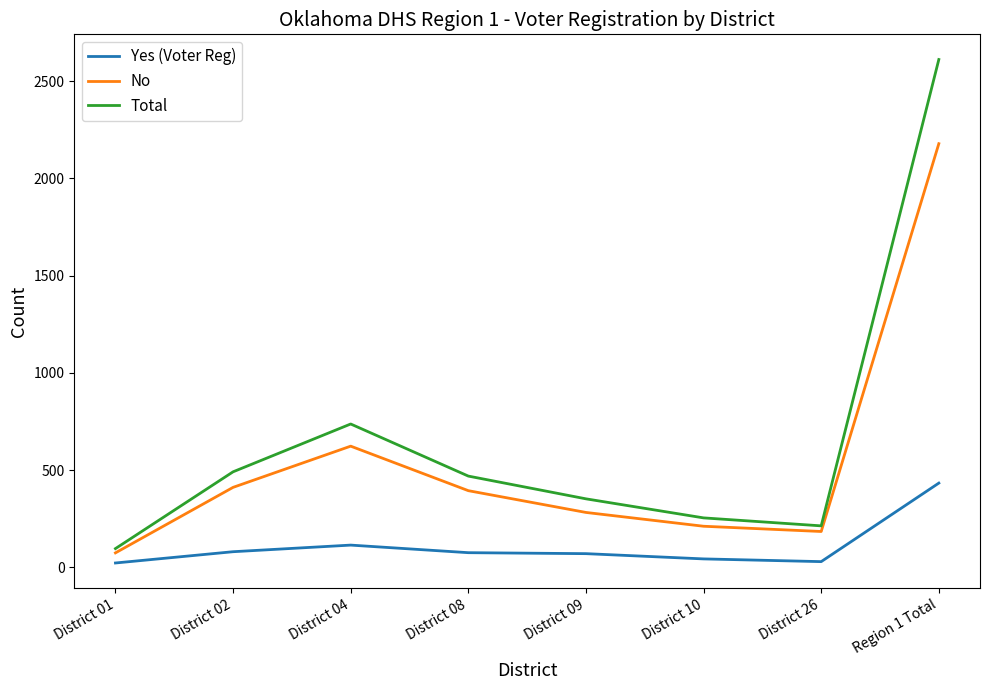

Read the Yes (Voter Reg) value at District 26.

29